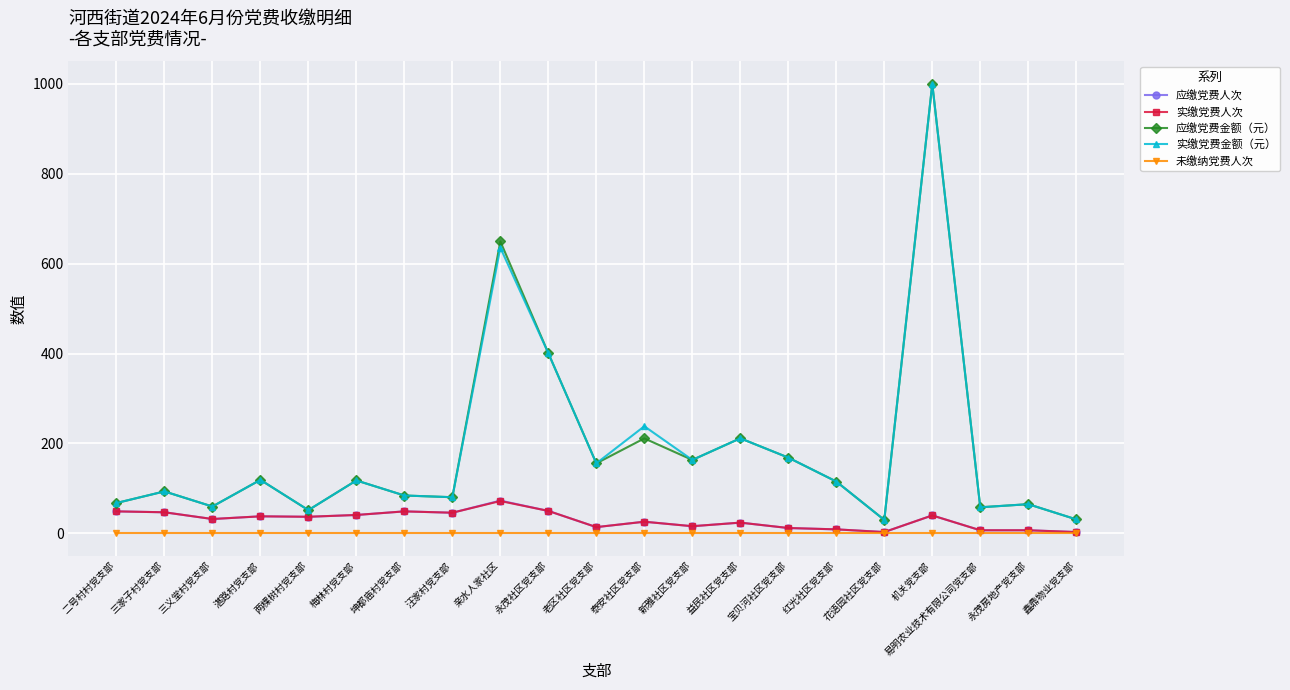

The value of 未缴纳党费人次 at 湛路村党支部 is 0.0. True or false?

True